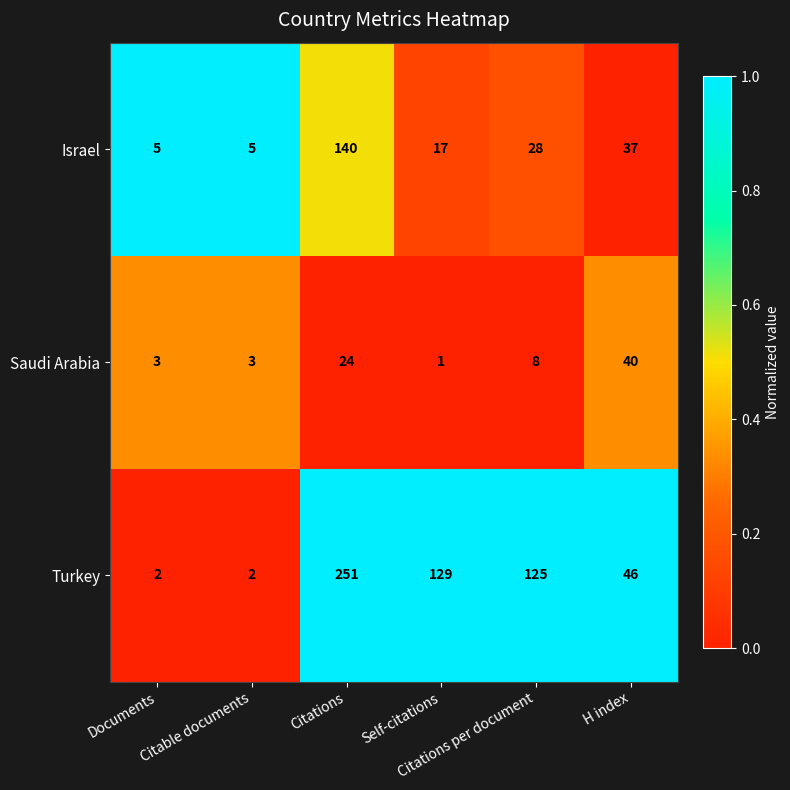

How many data points does each series have?

6